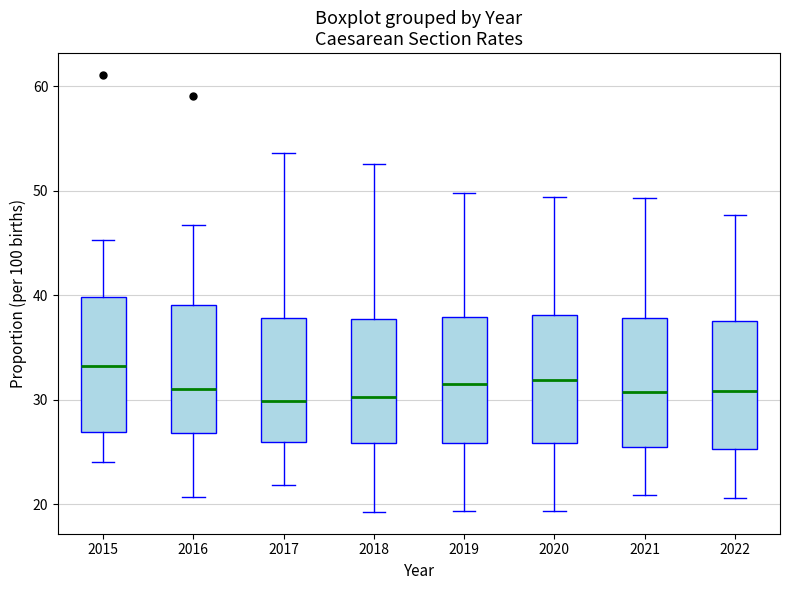

Reading left to right, transcribe this box plot: for each box, give where its median line is, the range the box spans, and where its two whiskers end, as read against the y-axis. The values are not printed on the chart, so give them approximately, as read against the axis.

2015: median 33, box 27 to 40, whiskers 24 to 45
2016: median 31, box 27 to 39, whiskers 21 to 47
2017: median 30, box 26 to 38, whiskers 22 to 54
2018: median 30, box 26 to 38, whiskers 19 to 53
2019: median 32, box 26 to 38, whiskers 19 to 50
2020: median 32, box 26 to 38, whiskers 19 to 49
2021: median 31, box 25 to 38, whiskers 21 to 49
2022: median 31, box 25 to 38, whiskers 21 to 48